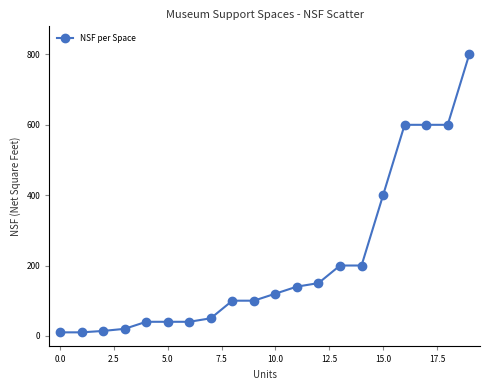

What is the greatest value displayed?

800